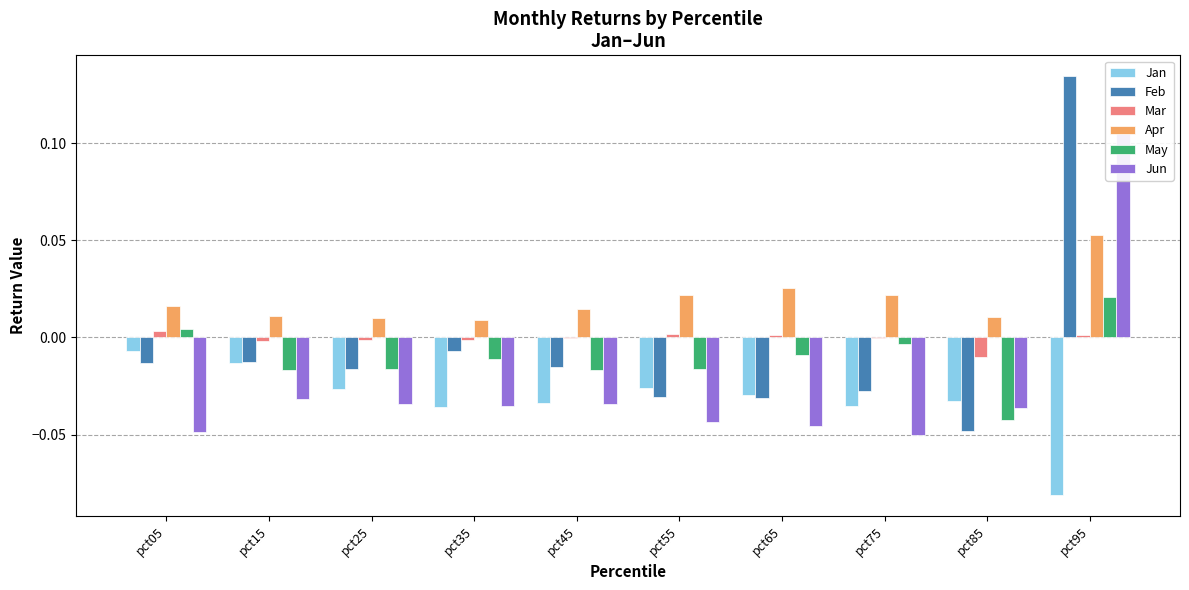

What is the total value across all series at pct95?

0.2